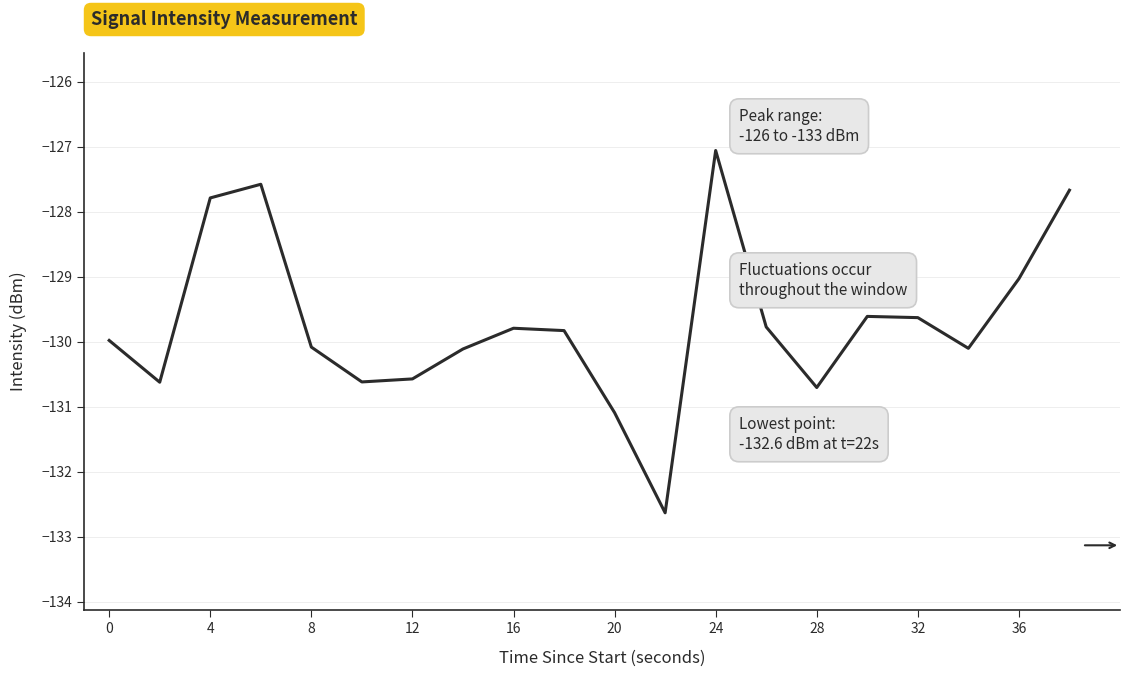

Reading left to right, list all the values displayed in this chart.

-130.0	-130.6	-127.8	-127.6	-130.1	-130.6	-130.6	-130.1	-129.8	-129.8	-131.1	-132.6	-127.1	-129.8	-130.7	-129.6	-129.6	-130.1	-129.0	-127.7